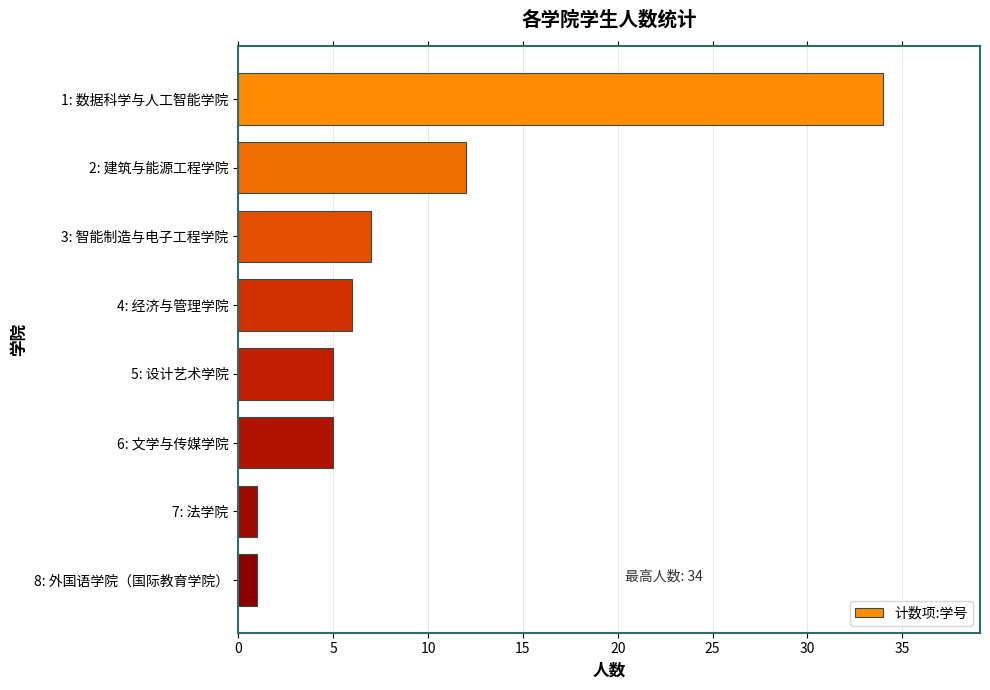

Count the number of categories in the chart.

8